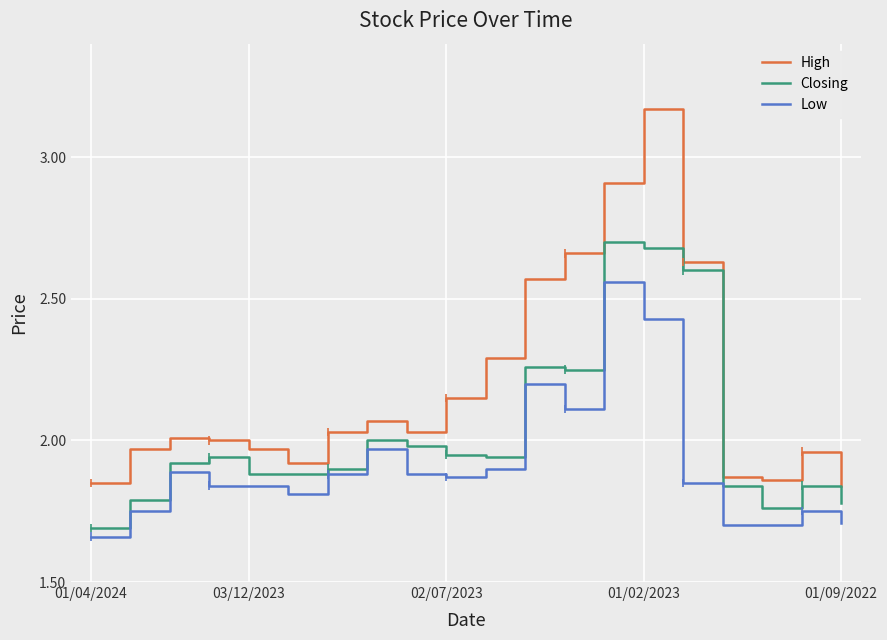

The value of Closing at 15 is 2.6. True or false?

True